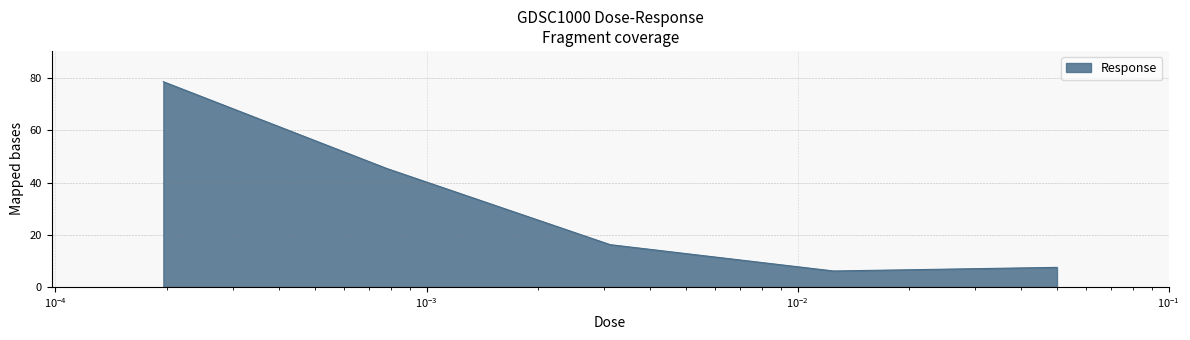

What is the average value?

30.8